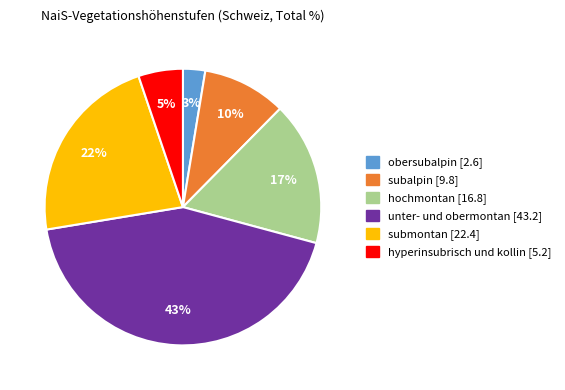

Count the number of slices in the pie.

6